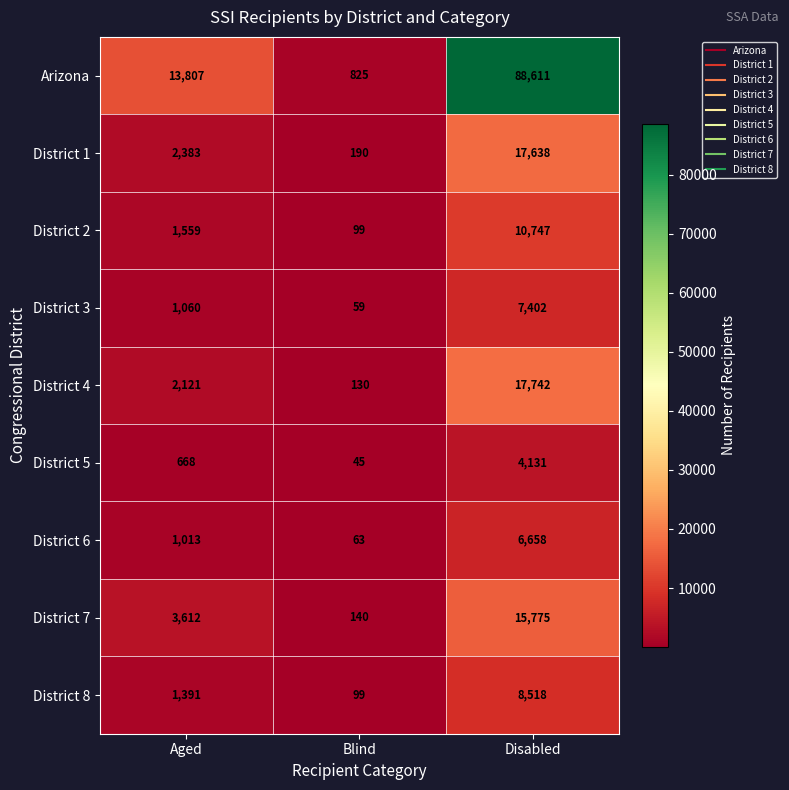

What is the approximate value of District 1 at Blind?

190